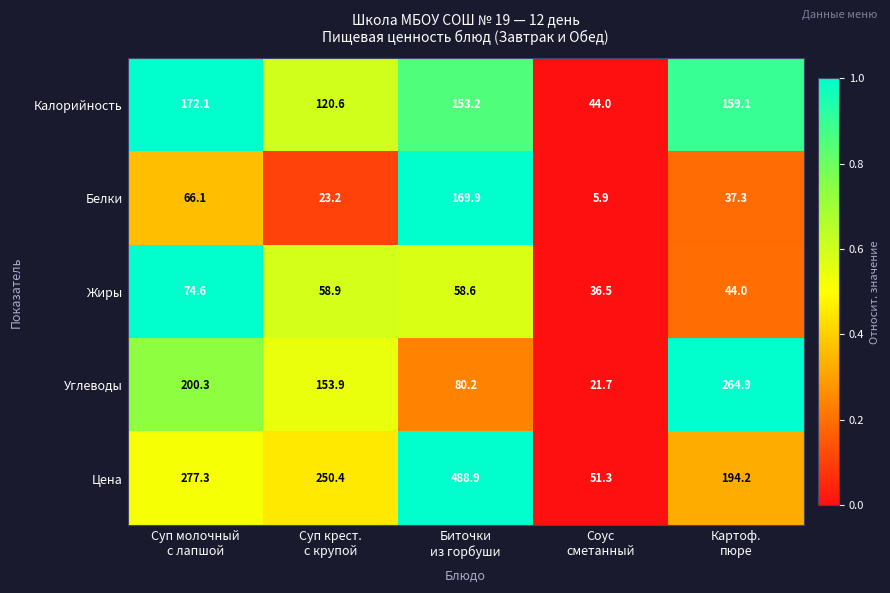

Rank the series by their maximum value, from lowest to highest.

Жиры, Белки, Калорийность, Углеводы, Цена